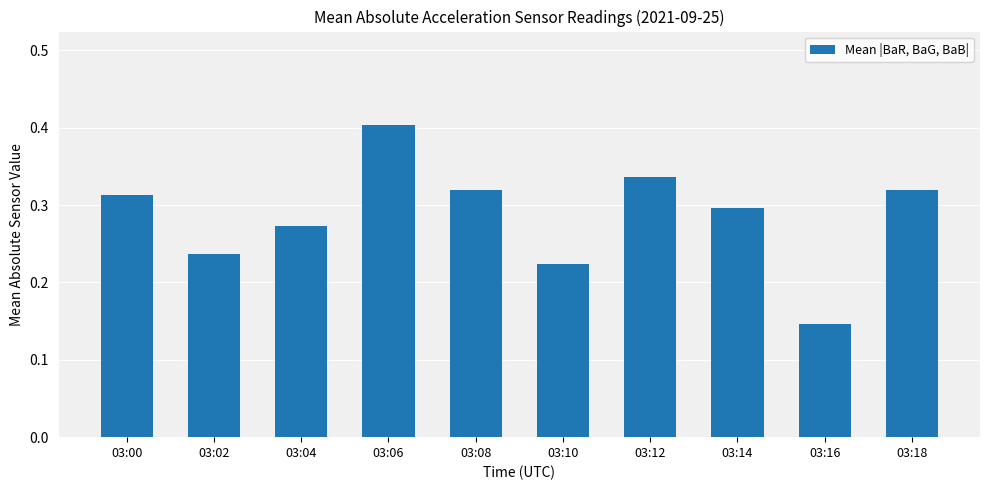

What is the sum of the values at 03:18 and 03:14?

0.6